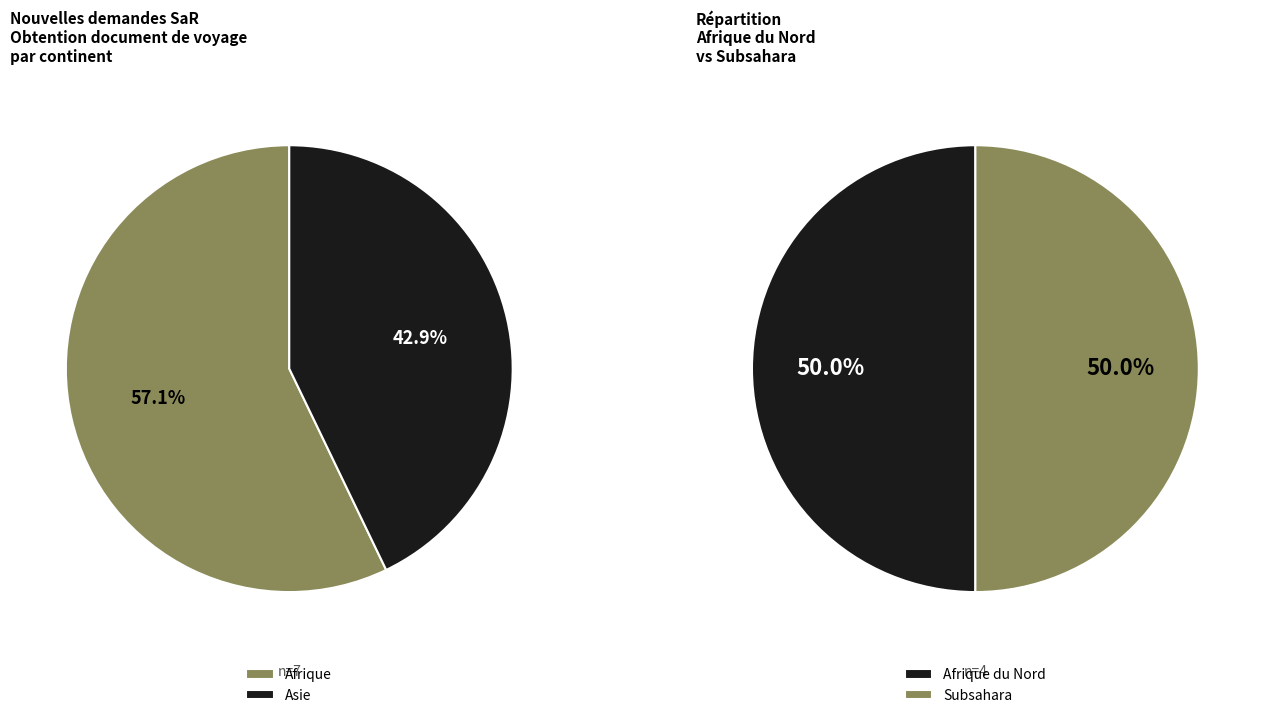

The Océanie slice represents 10% of the pie. True or false?

False